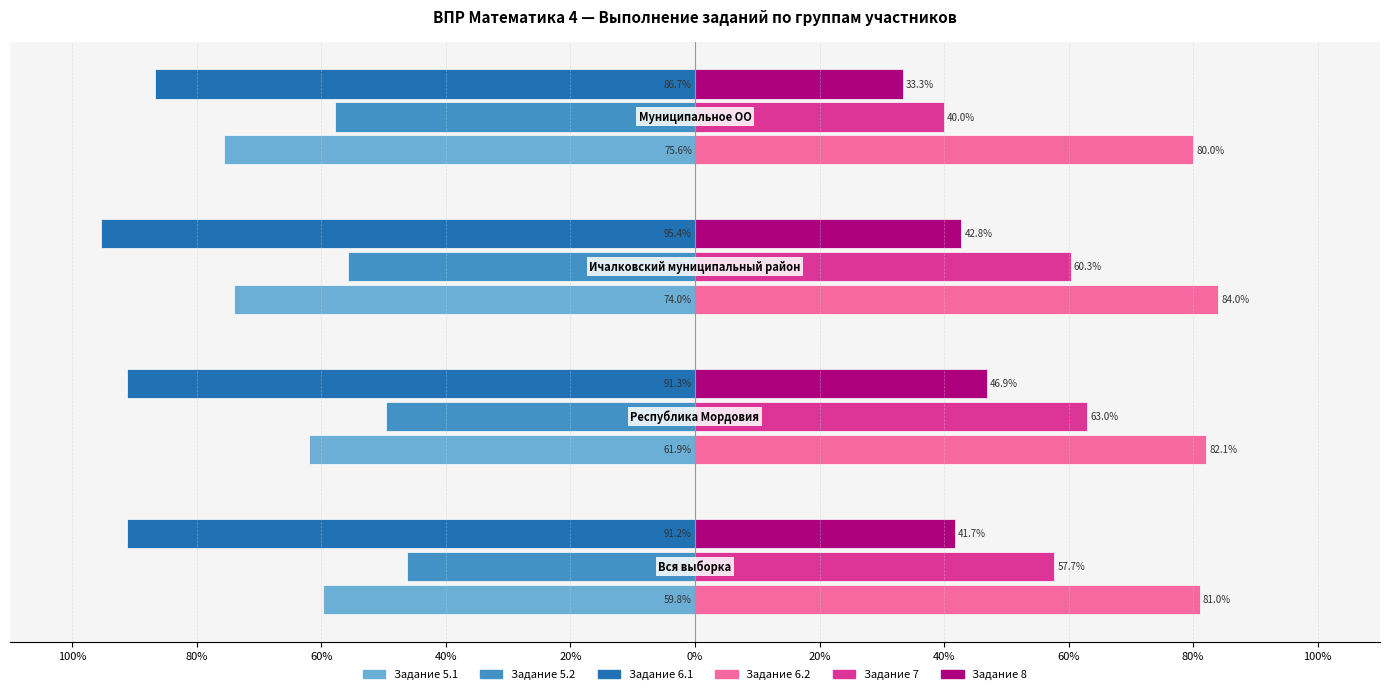

What are all the series names shown in the legend?

Задание 5.1, Задание 5.2, Задание 6.1, Задание 6.2, Задание 7, Задание 8